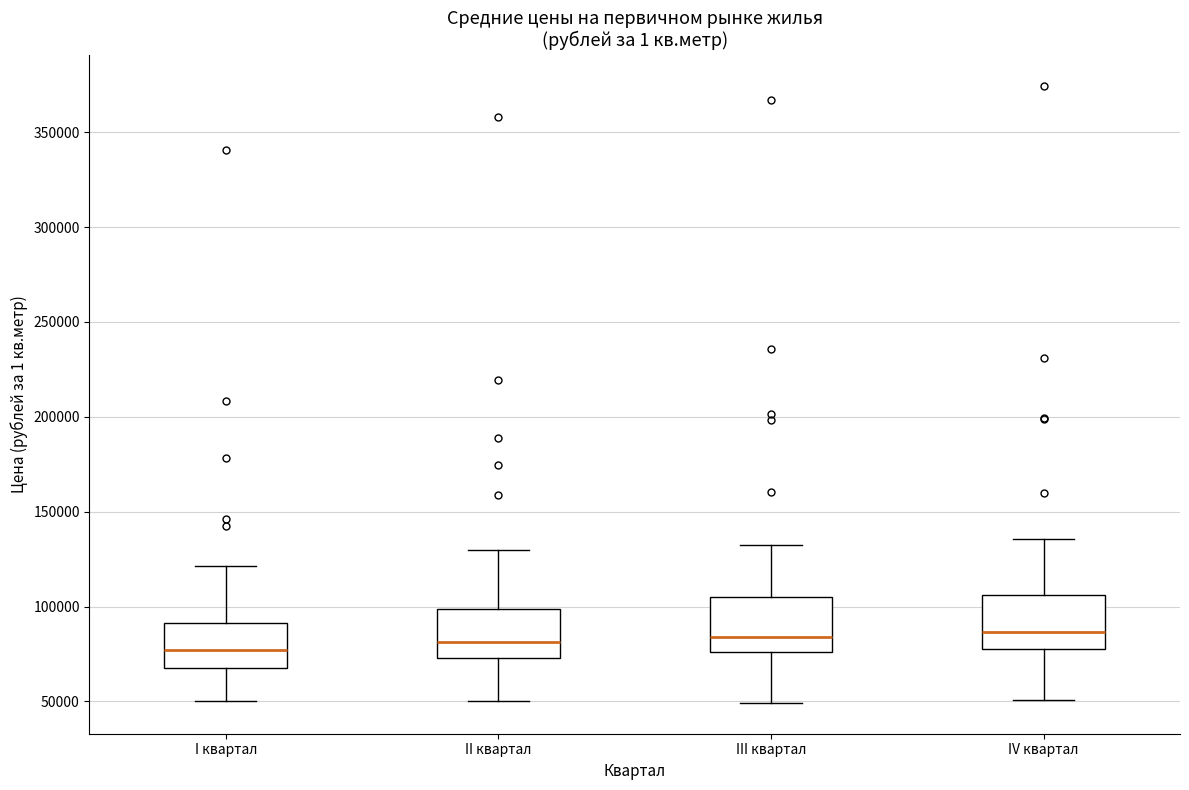

Reading left to right, read every box against the y-axis: the position of its median line, the range the box covers, and the ends of its whiskers. The values are not printed on the chart, so give them approximately, as read against the axis.

I квартал: median 75000, box 70000 to 90000, whiskers 50000 to 120000
II квартал: median 80000, box 75000 to 100000, whiskers 50000 to 130000
III квартал: median 85000, box 75000 to 105000, whiskers 50000 to 135000
IV квартал: median 85000, box 80000 to 105000, whiskers 50000 to 135000